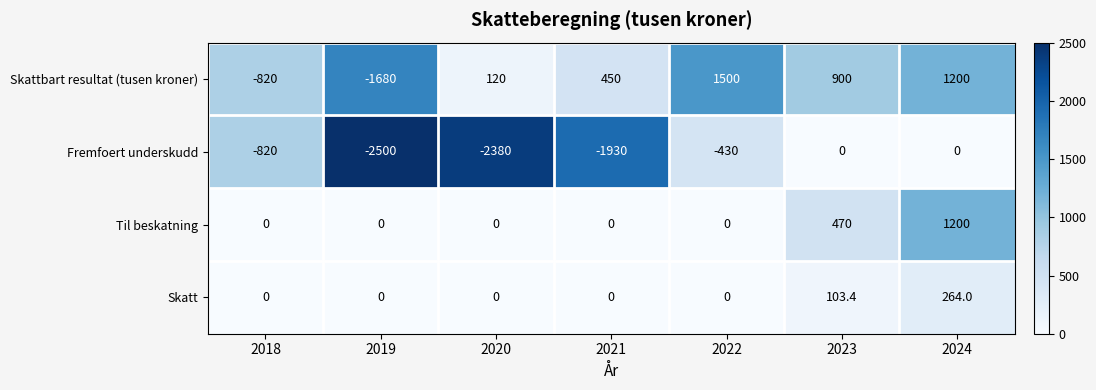

Which series has the largest range (max minus min)?

Skattbart resultat (tusen kroner)